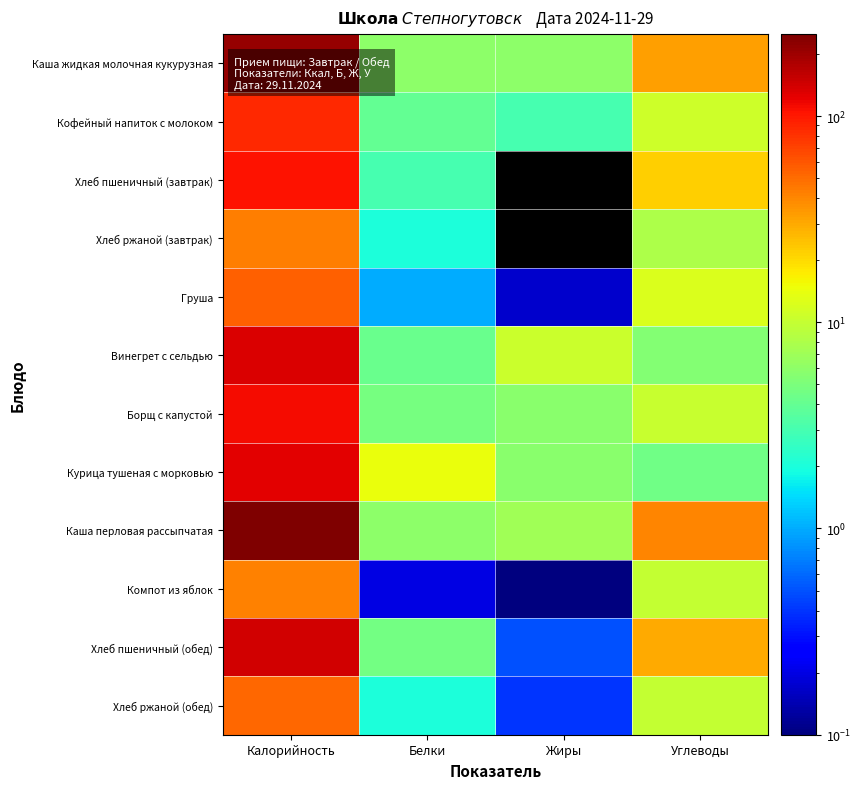

List the series in order of their peak value, lowest first.

Компот из яблок, Хлеб ржаной (завтрак), Хлеб ржаной (обед), Груша, Кофейный напиток с молоком, Хлеб пшеничный (завтрак), Борщ с капустой, Курица тушеная с морковью, Винегрет с сельдью, Хлеб пшеничный (обед), Каша жидкая молочная кукурузная, Каша перловая рассыпчатая